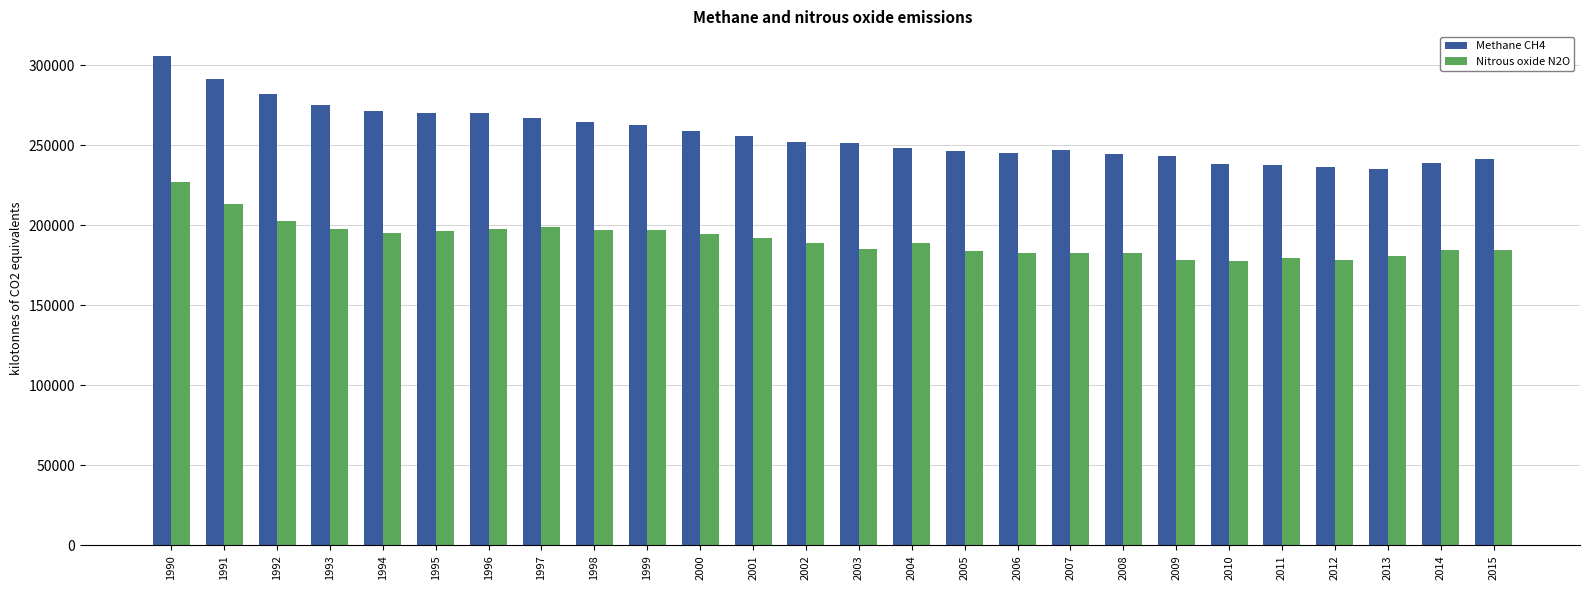

How many groups of bars are there?

26